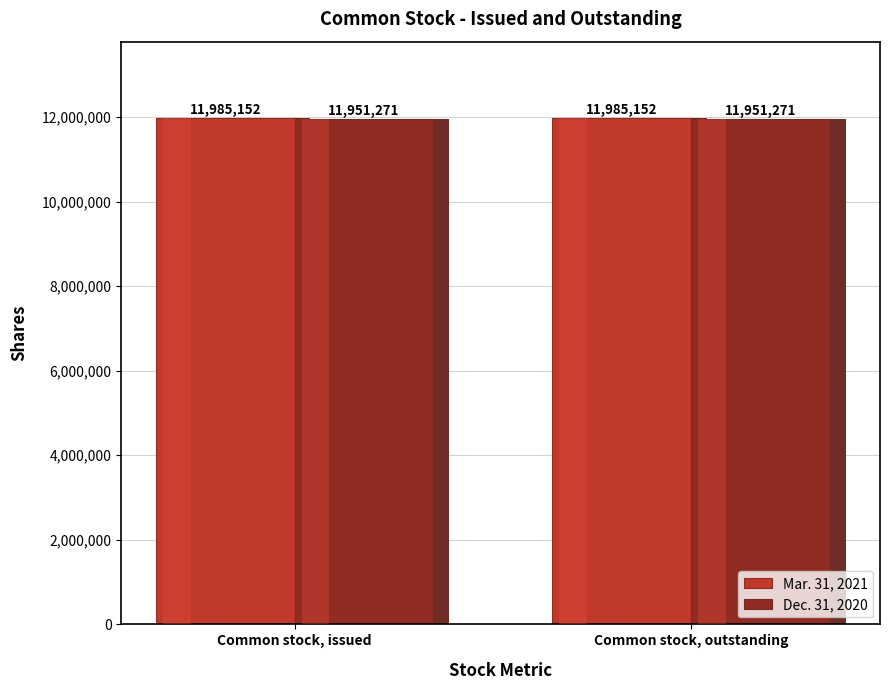

How many data points does each series have?

2